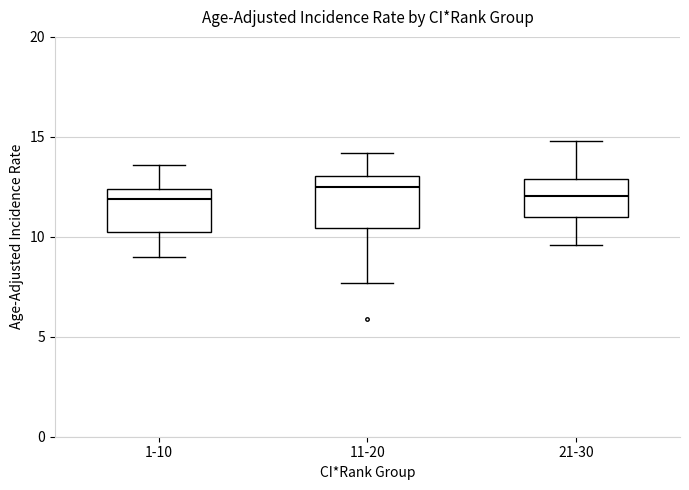

Reading left to right, read every box against the y-axis: the position of its median line, the range the box covers, and the ends of its whiskers. The values are not printed on the chart, so give them approximately, as read against the axis.

1-10: median 12.0, box 10.0 to 12.5, whiskers 9.0 to 13.5
11-20: median 12.5, box 10.5 to 13.0, whiskers 7.5 to 14.0
21-30: median 12.0, box 11.0 to 13.0, whiskers 9.5 to 15.0